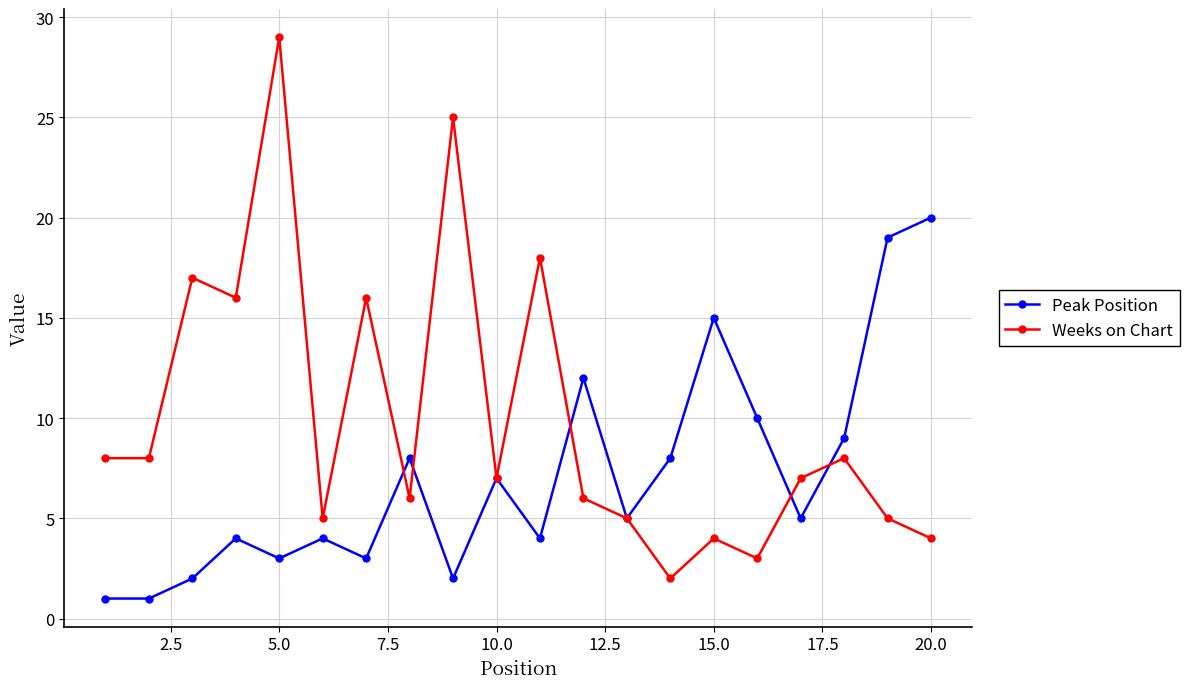

Reading left to right, list all the values displayed in this chart.

Peak Position: 1	1	2	4	3	4	3	8	2	7	4	12	5	8	15	10	5	9	19	20
Weeks on Chart: 8	8	17	16	29	5	16	6	25	7	18	6	5	2	4	3	7	8	5	4